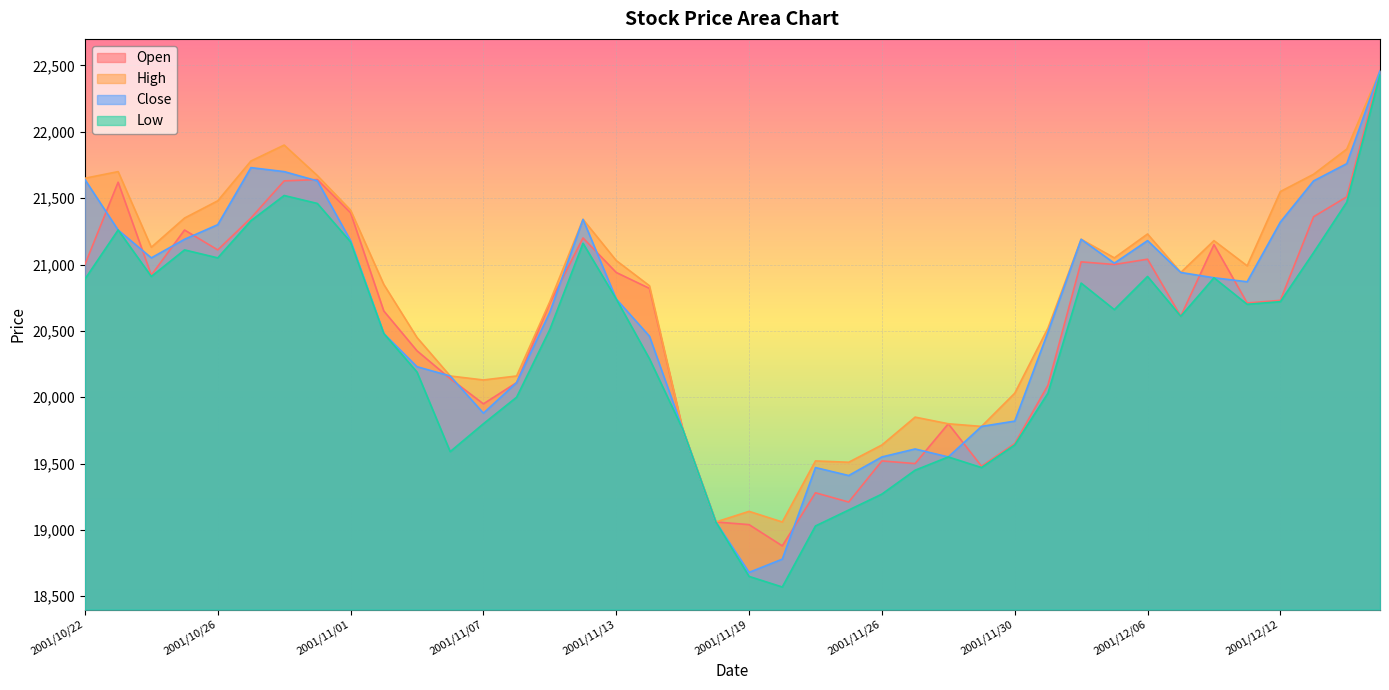

What is the difference between the maximum and minimum values in the Close series?

3780